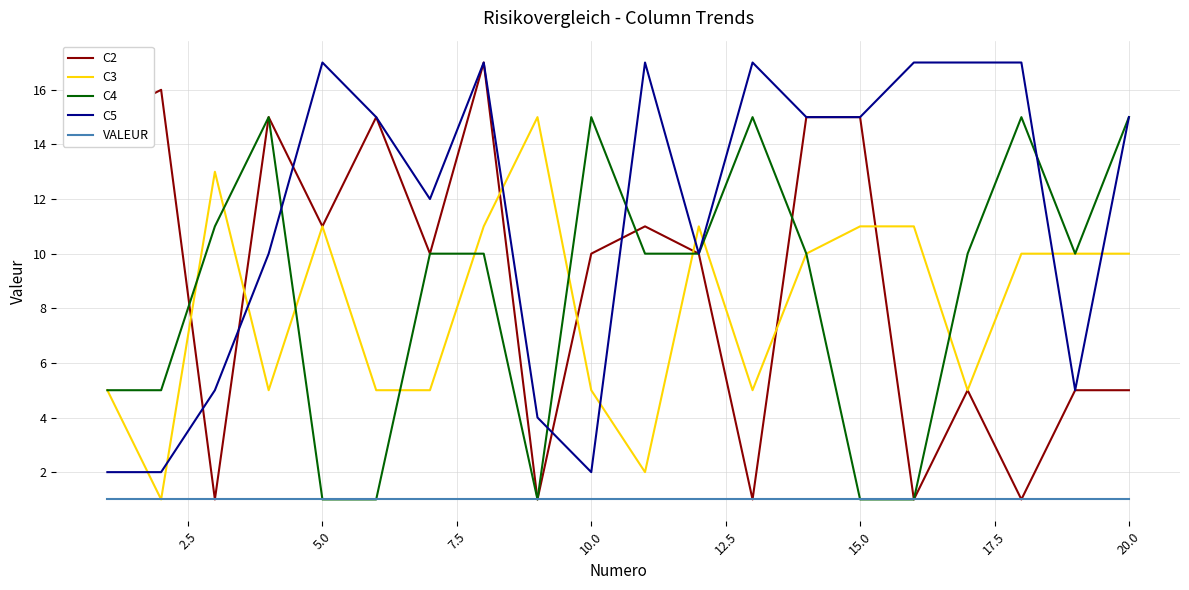

Which series has the widest spread of values?

C2